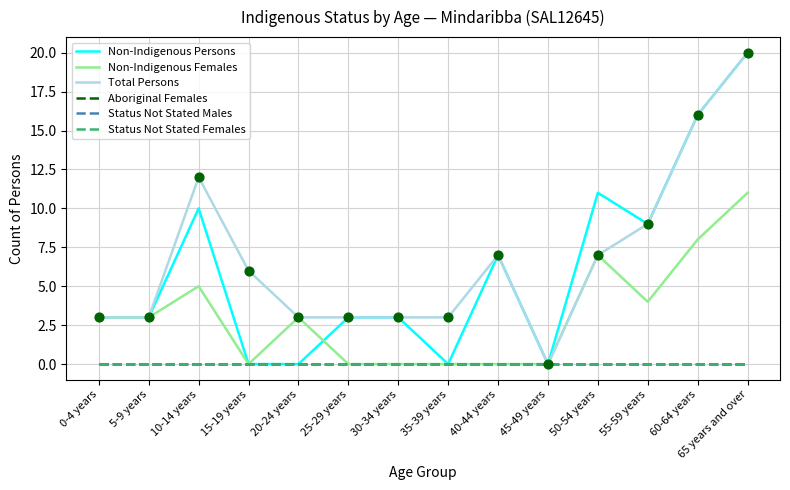

Which series has the largest total across all categories?

Total Persons